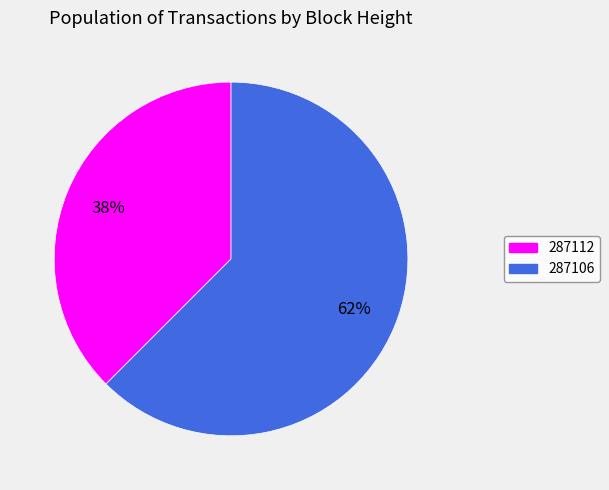

Is it true that 287106 is 62% of the pie?

True